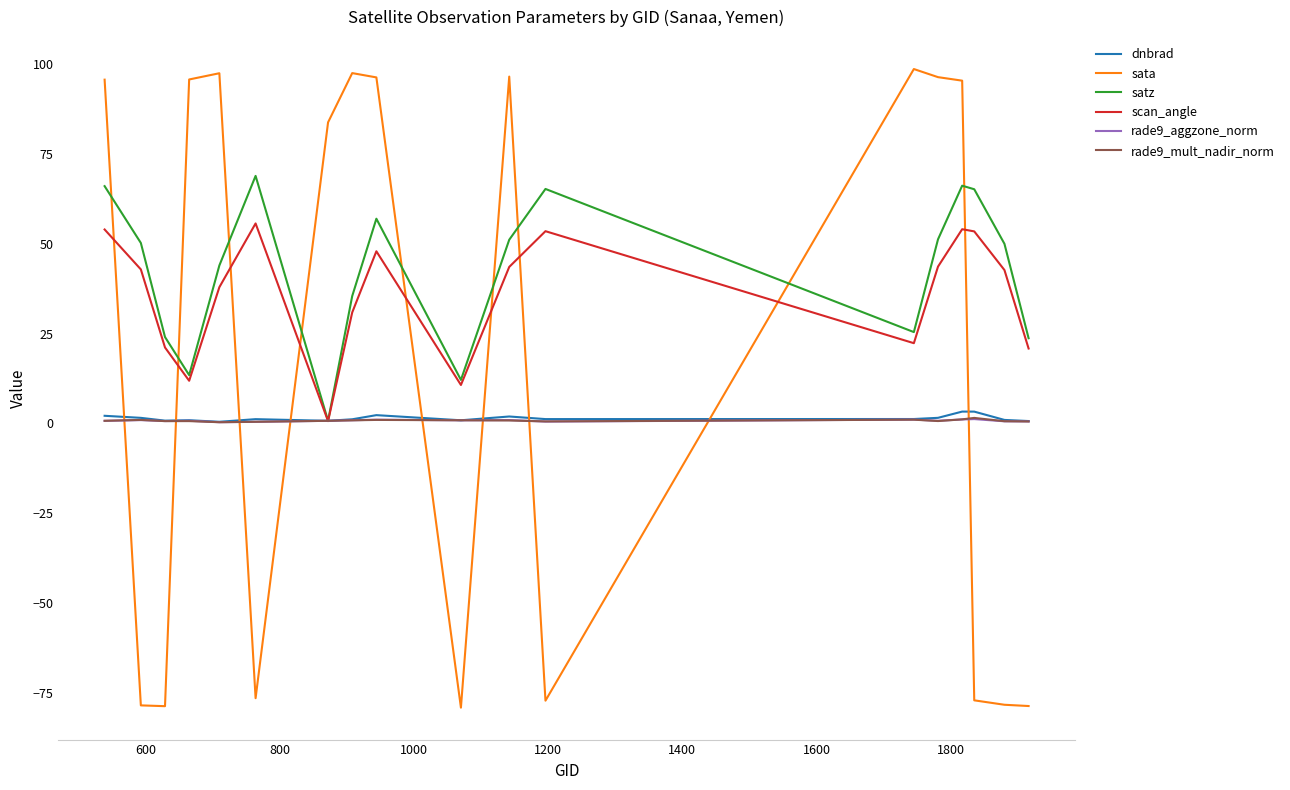

What is the minimum value shown in the chart?

-79.2